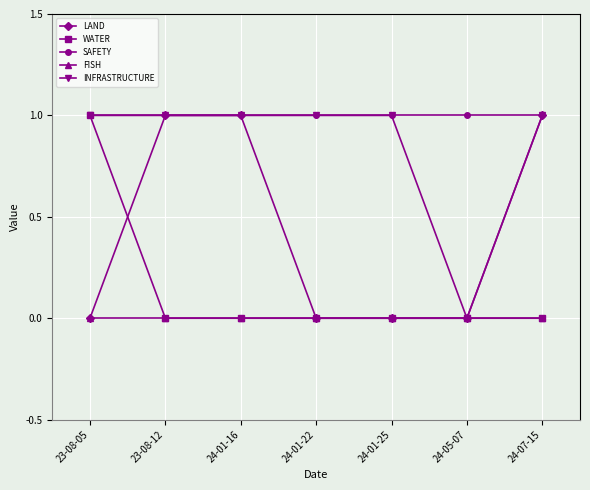

What are all the series names shown in the legend?

LAND, WATER, SAFETY, FISH, INFRASTRUCTURE